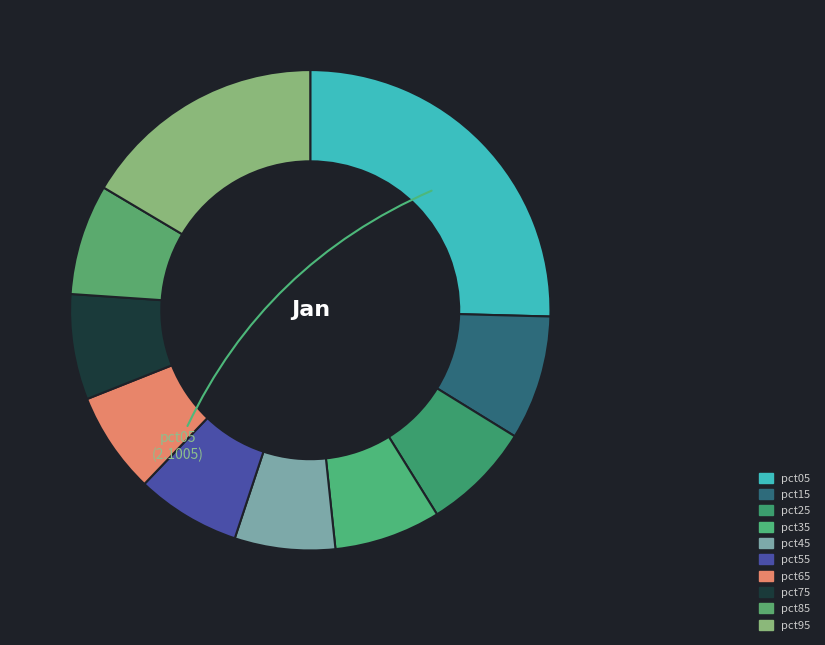

What percentage do pct05 and pct85 together represent?

32.9%